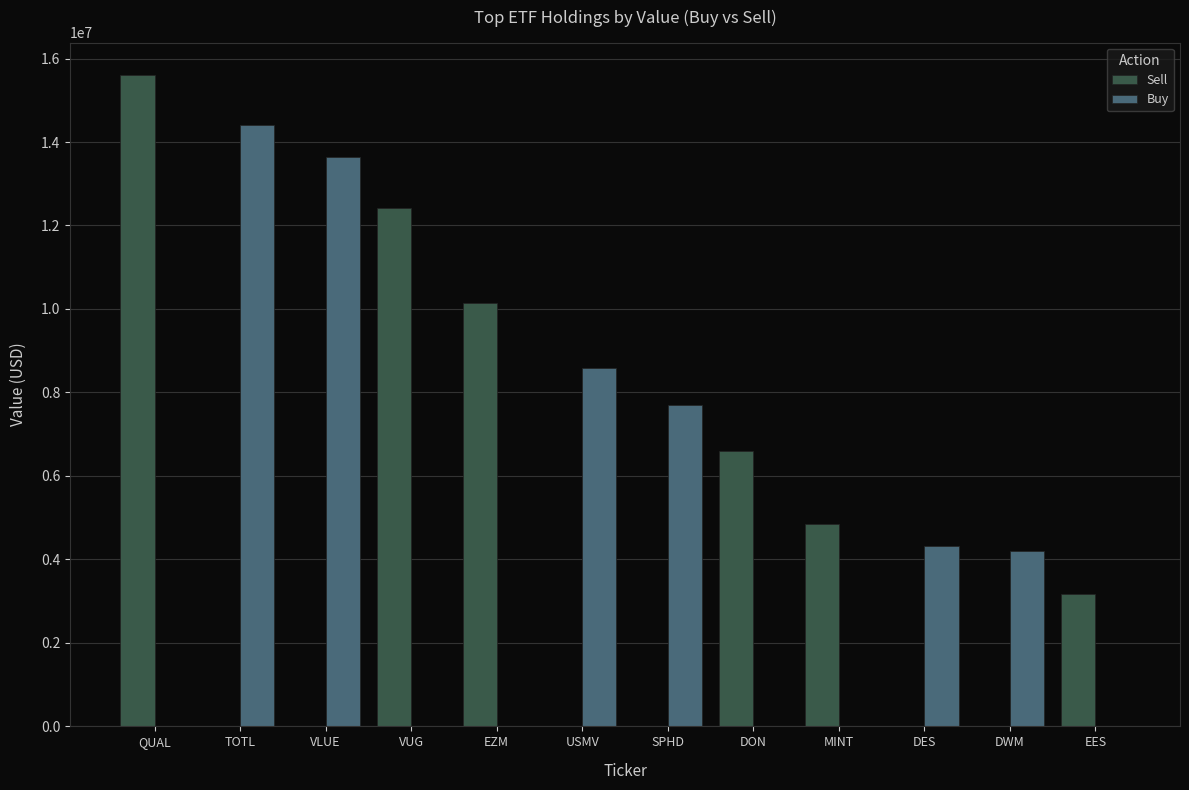

What is the sum of all Buy values?

52882000